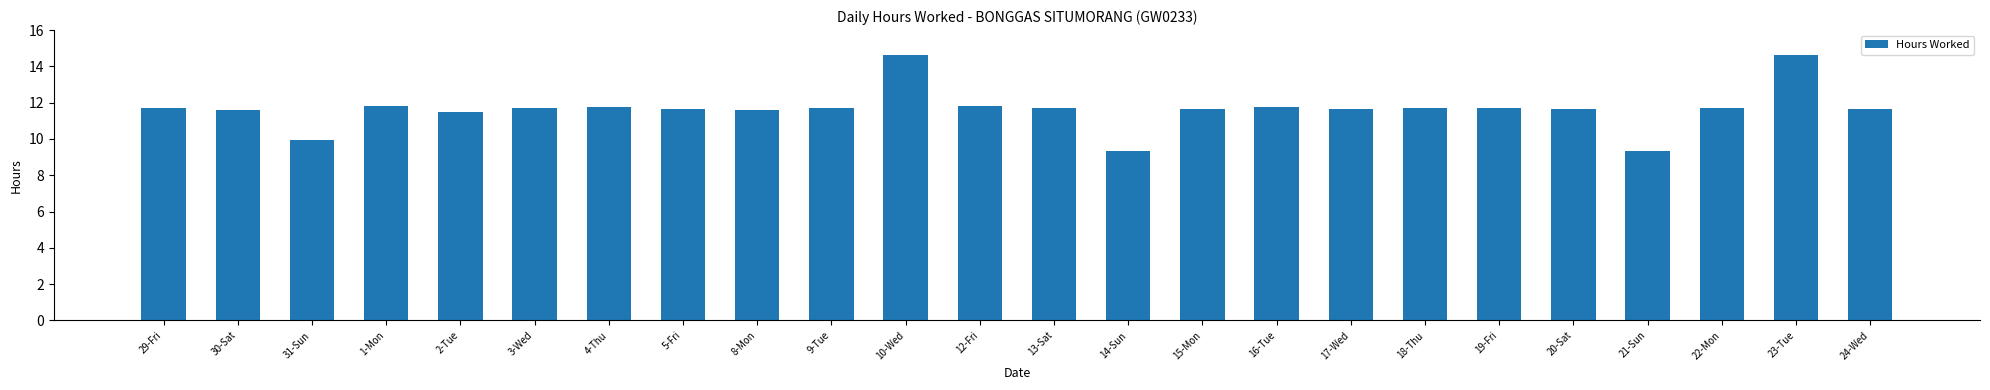

Count the number of values greater than 11.

21